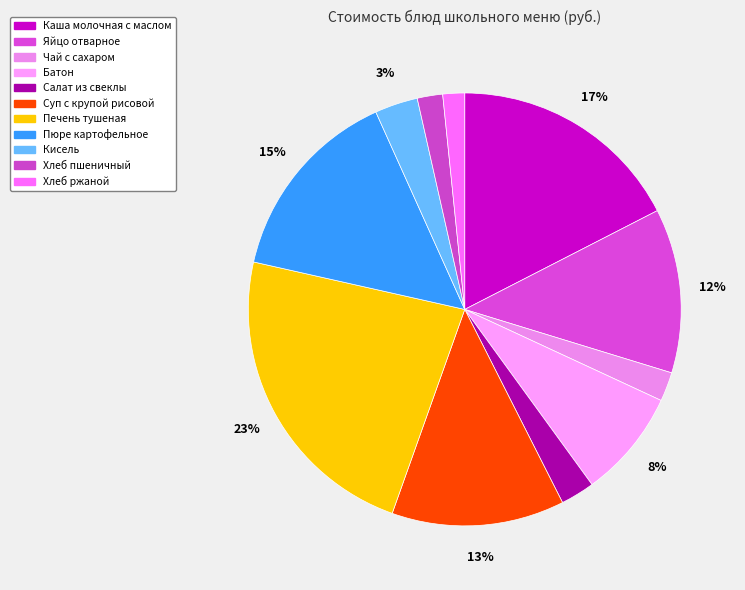

To the nearest percent, what percentage of the pie is Хлеб пшеничный?

2%